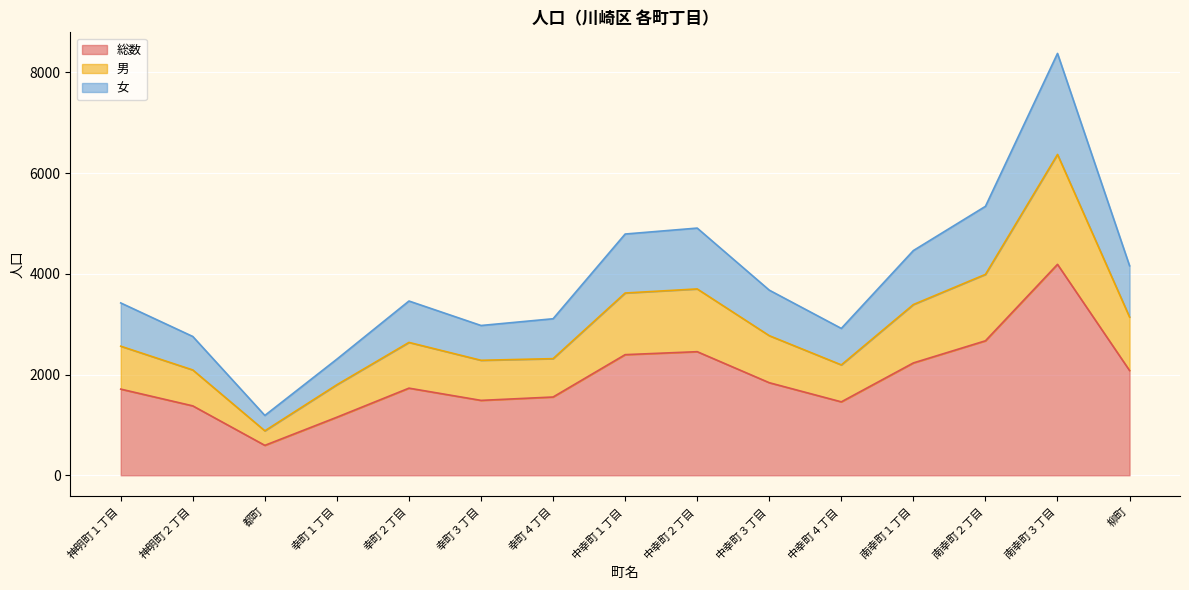

The value of 総数 at 中幸町４丁目 is 1458. True or false?

True